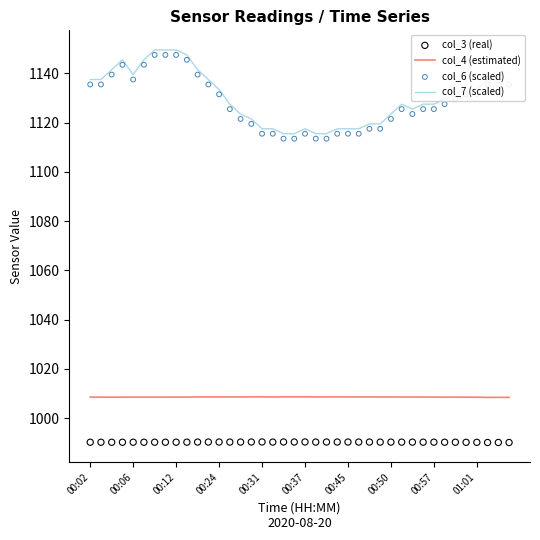

What are all the series names shown in the legend?

col_4 (estimated), col_7 (scaled), col_3 (real), col_6 (scaled)